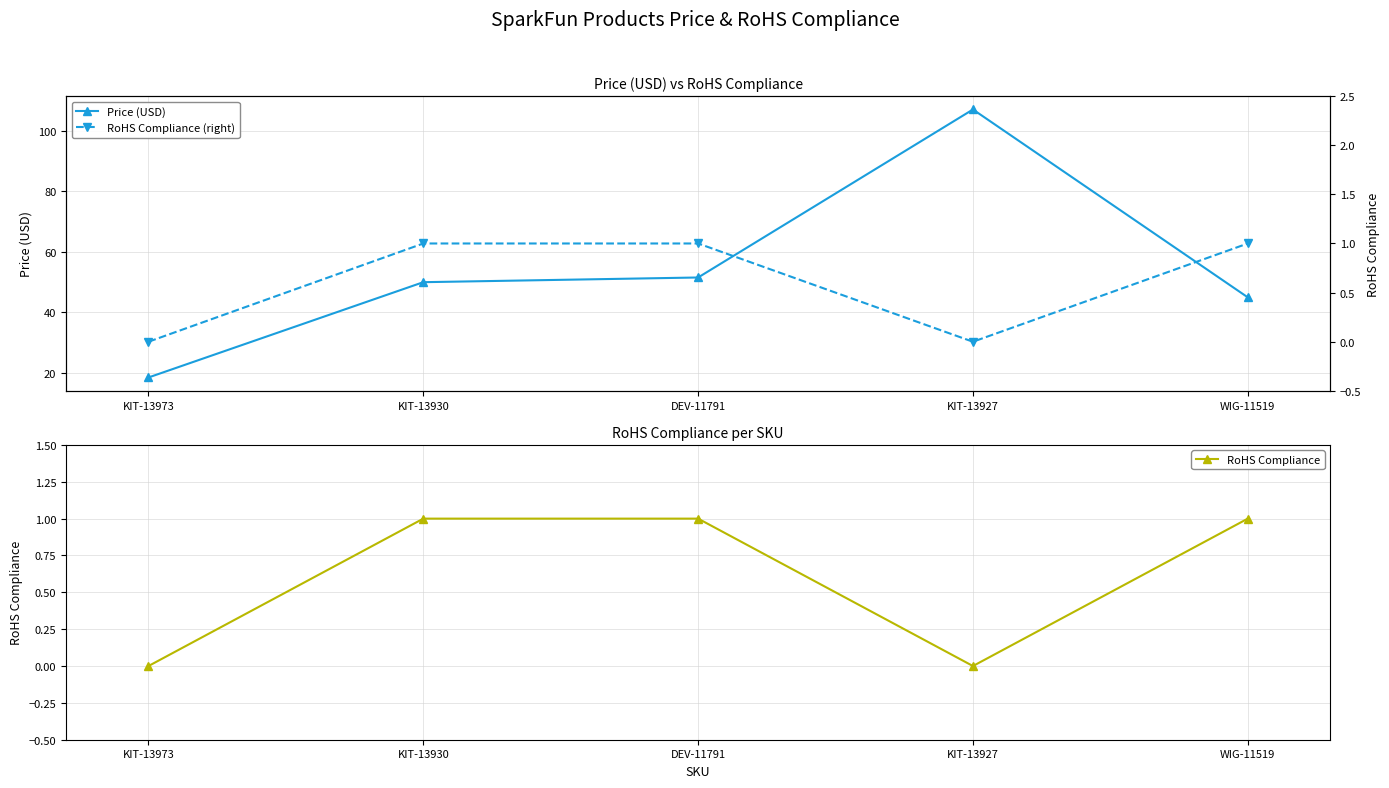

What is the greatest value displayed?

107.0